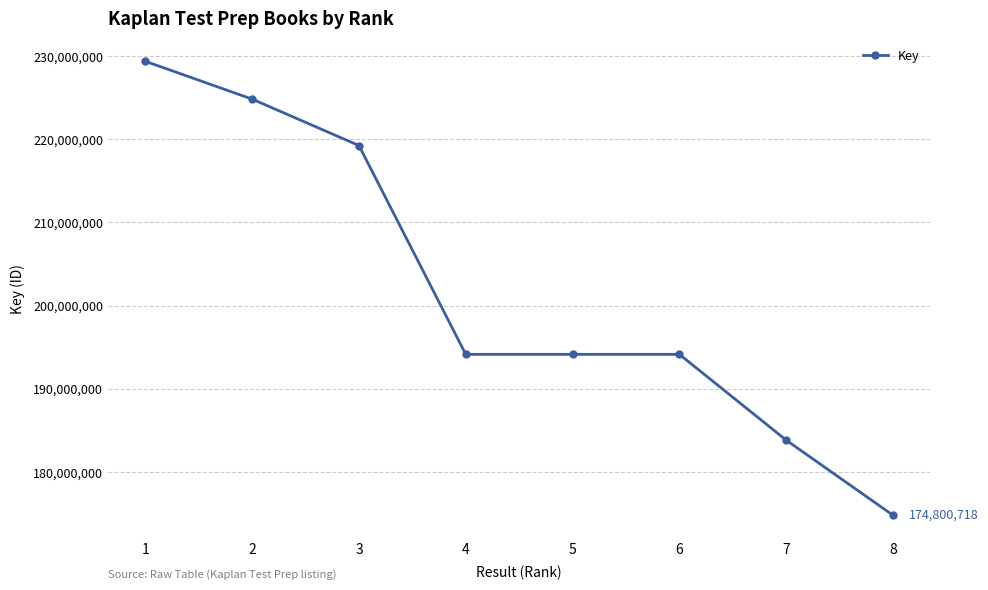

What is the difference between the values at 2 and 7?

40981029